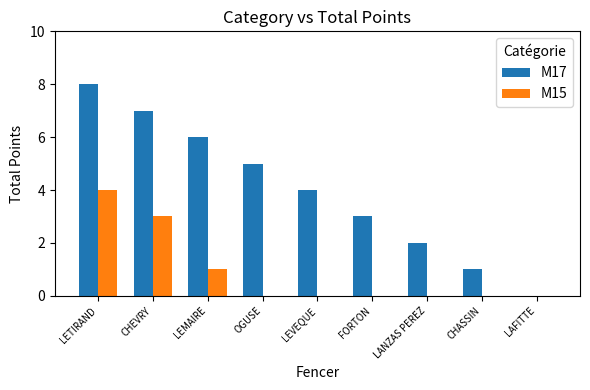

Which series has the widest spread of values?

M17